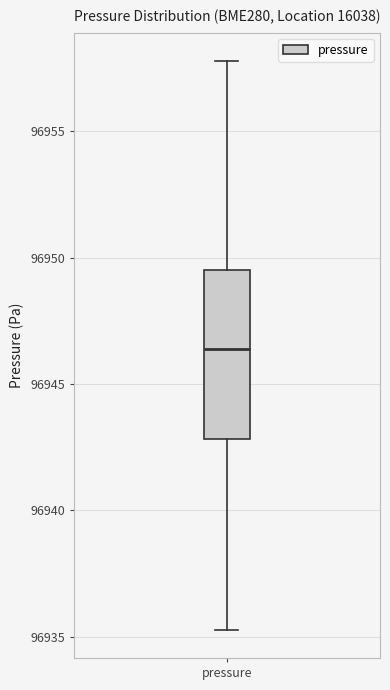

Transcribe this box plot: give where the median line is, the range the box spans, and where the two whiskers end, as read against the y-axis. The values are not printed on the chart, so give them approximately, as read against the axis.

median 96946.5, box 96943.0 to 96949.5, whiskers 96935.5 to 96958.0